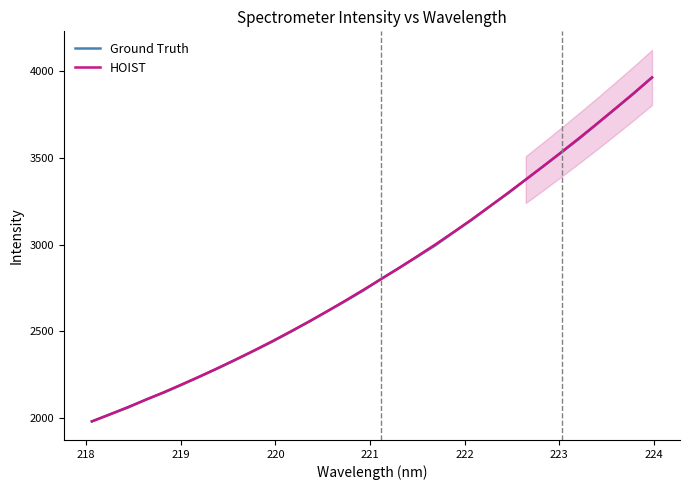

What is the highest value of the Ground Truth series?

3961.0